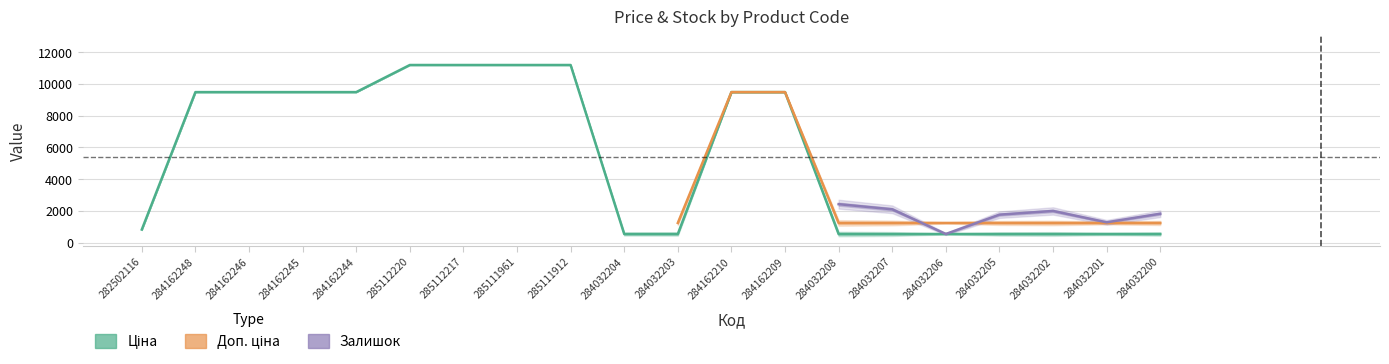

Is the value of Залишок at 284032208 greater than the value of Ціна at 284162246?

No